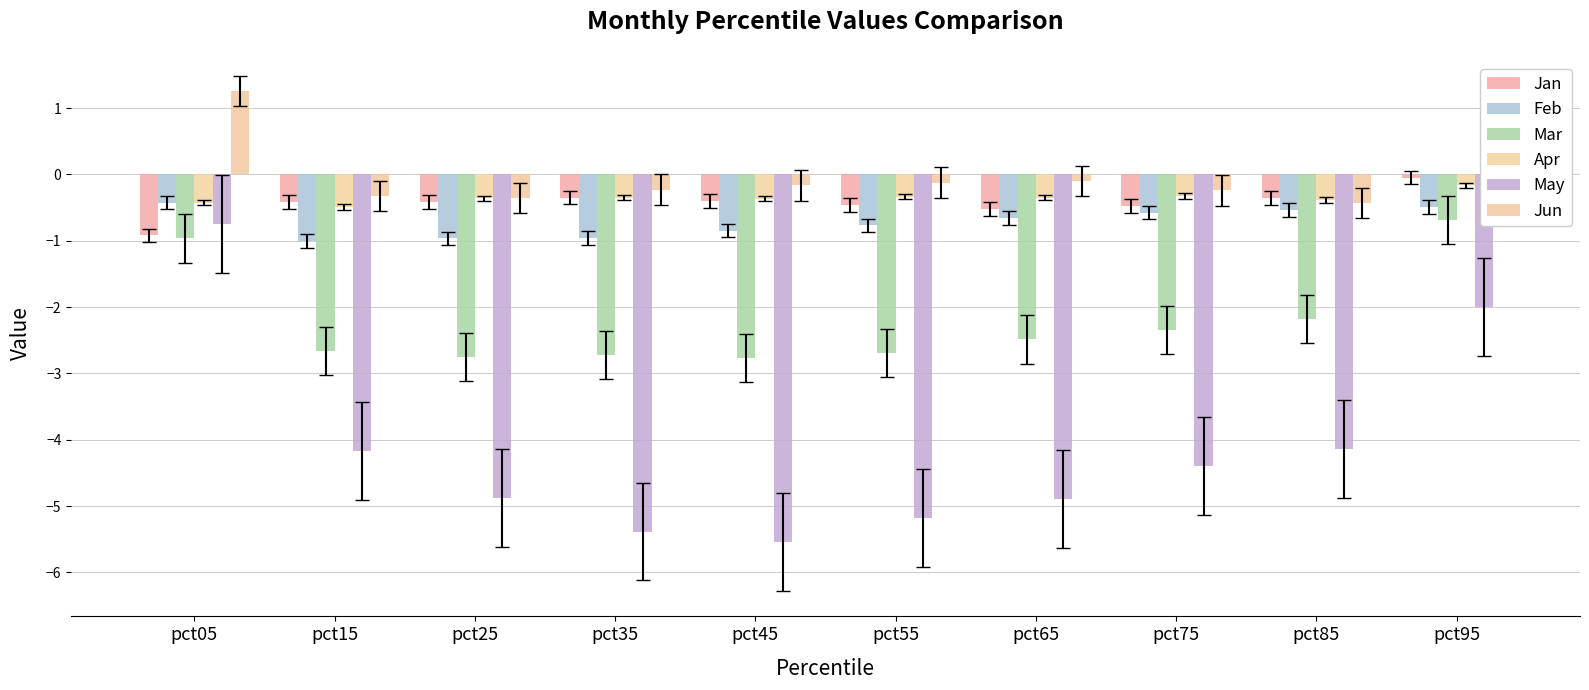

Reading left to right, extract all data points from this chart.

Jan: pct05=-0.9	pct15=-0.4	pct25=-0.4	pct35=-0.3	pct45=-0.4	pct55=-0.5	pct65=-0.5	pct75=-0.5	pct85=-0.4	pct95=-0.0
Feb: pct05=-0.4	pct15=-1.0	pct25=-1.0	pct35=-1.0	pct45=-0.8	pct55=-0.8	pct65=-0.7	pct75=-0.6	pct85=-0.5	pct95=-0.5
Mar: pct05=-1.0	pct15=-2.7	pct25=-2.8	pct35=-2.7	pct45=-2.8	pct55=-2.7	pct65=-2.5	pct75=-2.3	pct85=-2.2	pct95=-0.7
Apr: pct05=-0.4	pct15=-0.5	pct25=-0.4	pct35=-0.4	pct45=-0.4	pct55=-0.3	pct65=-0.3	pct75=-0.3	pct85=-0.4	pct95=-0.2
May: pct05=-0.8	pct15=-4.2	pct25=-4.9	pct35=-5.4	pct45=-5.5	pct55=-5.2	pct65=-4.9	pct75=-4.4	pct85=-4.1	pct95=-2.0
Jun: pct05=1.3	pct15=-0.3	pct25=-0.4	pct35=-0.2	pct45=-0.2	pct55=-0.1	pct65=-0.1	pct75=-0.2	pct85=-0.4	pct95=-0.1